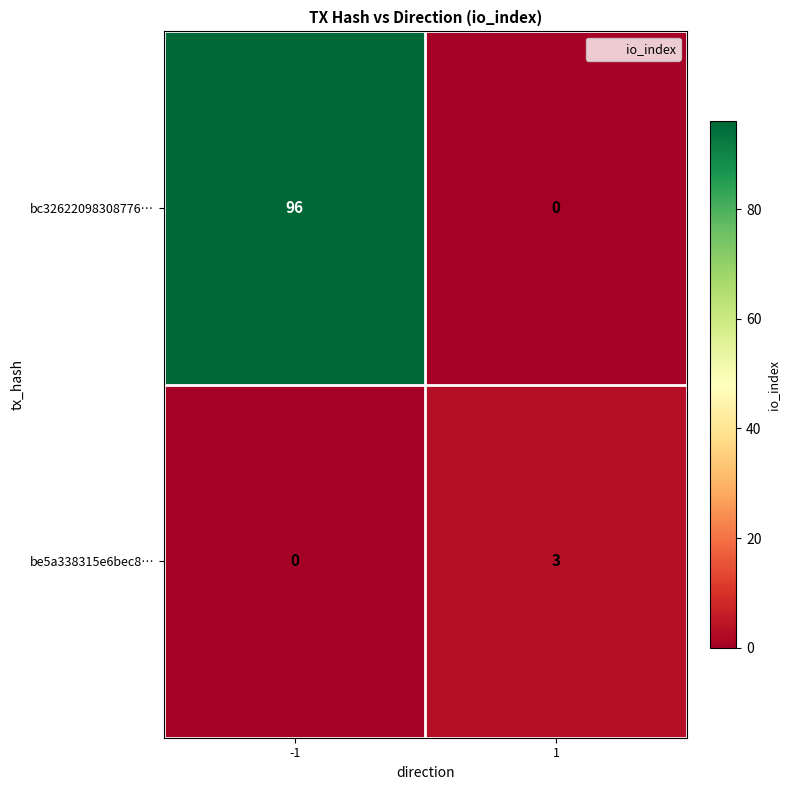

The bc32622098308776… series shows 51 at 1. True or false?

False